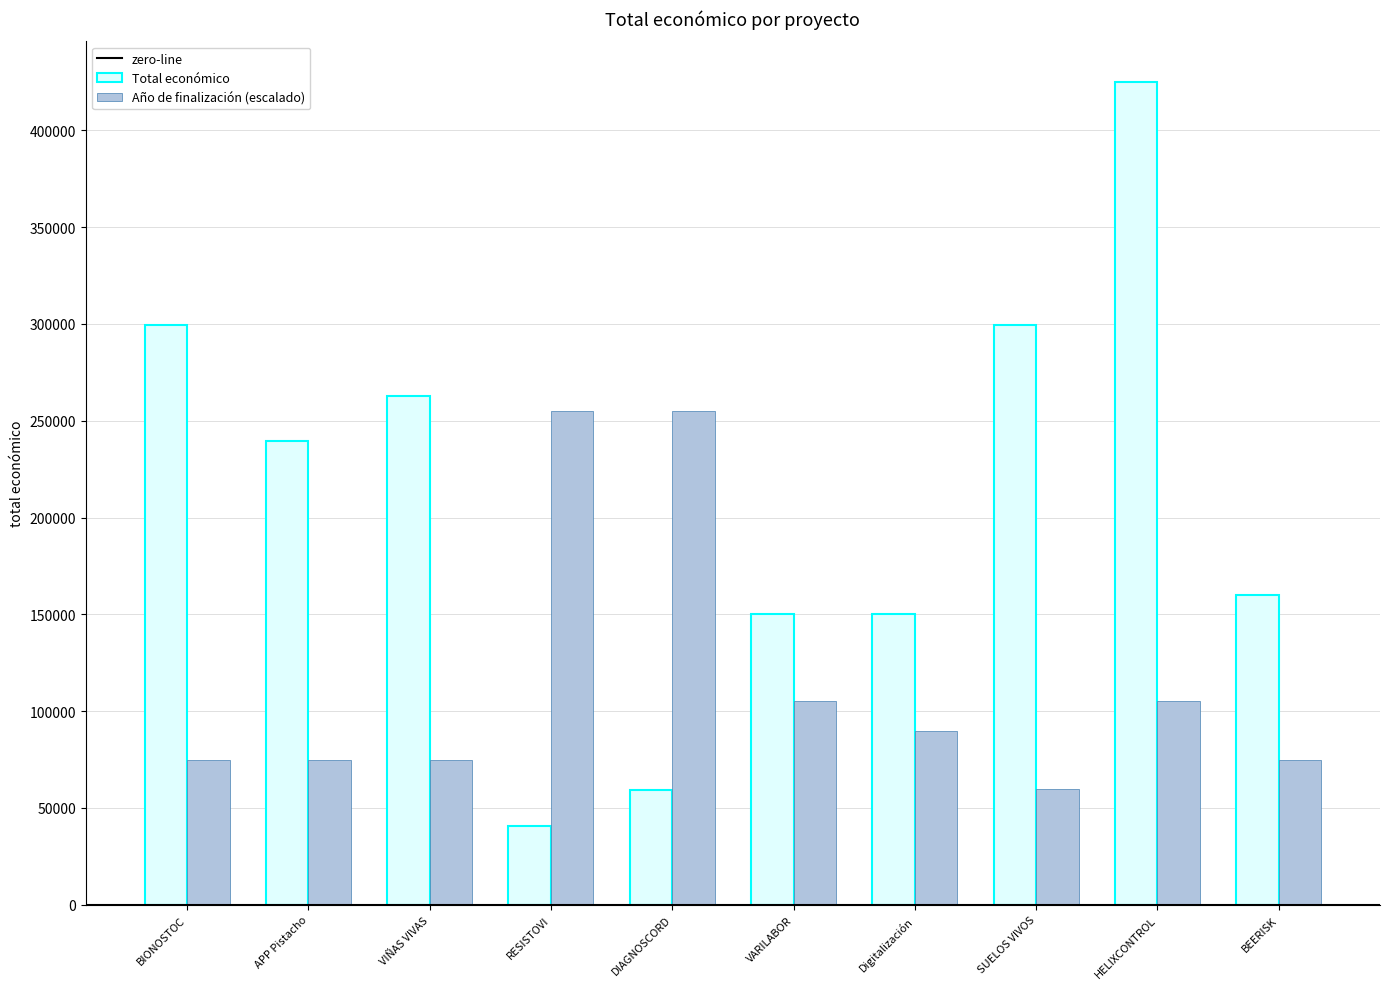

Which series changed the most between BIONOSTOC and Digitalización?

Total económico